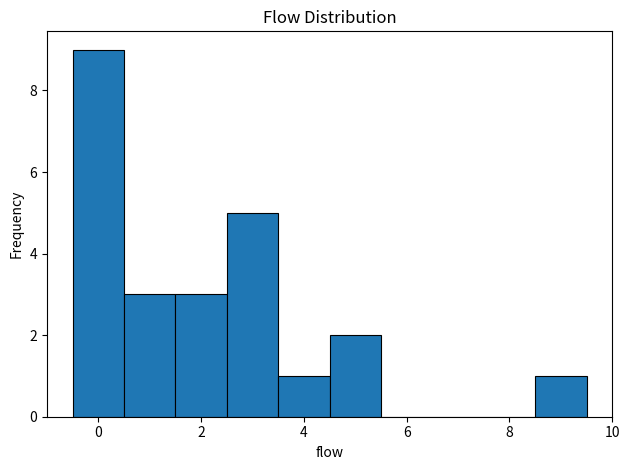

Reading left to right, list every bar in this chart as the range it spans on the x-axis followed by its height. Neither the bar edges nor the heights are printed on the chart, so give them approximately, as read against the axes.

-0.5 to 0.5: 9
0.5 to 1.5: 3
1.5 to 2.5: 3
2.5 to 3.5: 5
3.5 to 4.5: 1
4.5 to 5.5: 2
5.5 to 6.5: 0
6.5 to 7.5: 0
7.5 to 8.5: 0
8.5 to 9.5: 1